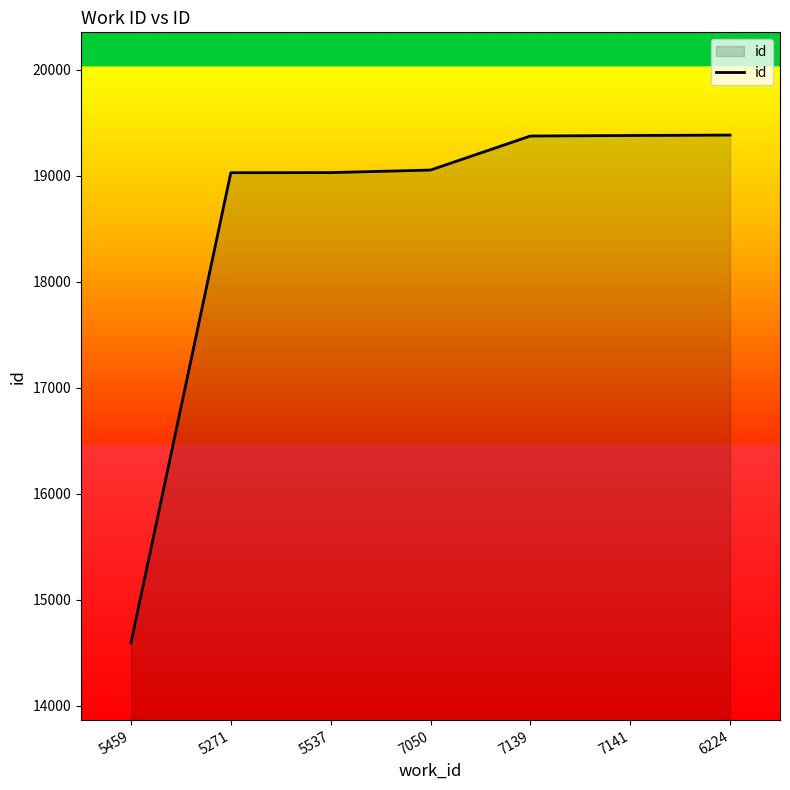

The chart shows a value of 19032 at 5537. True or false?

True